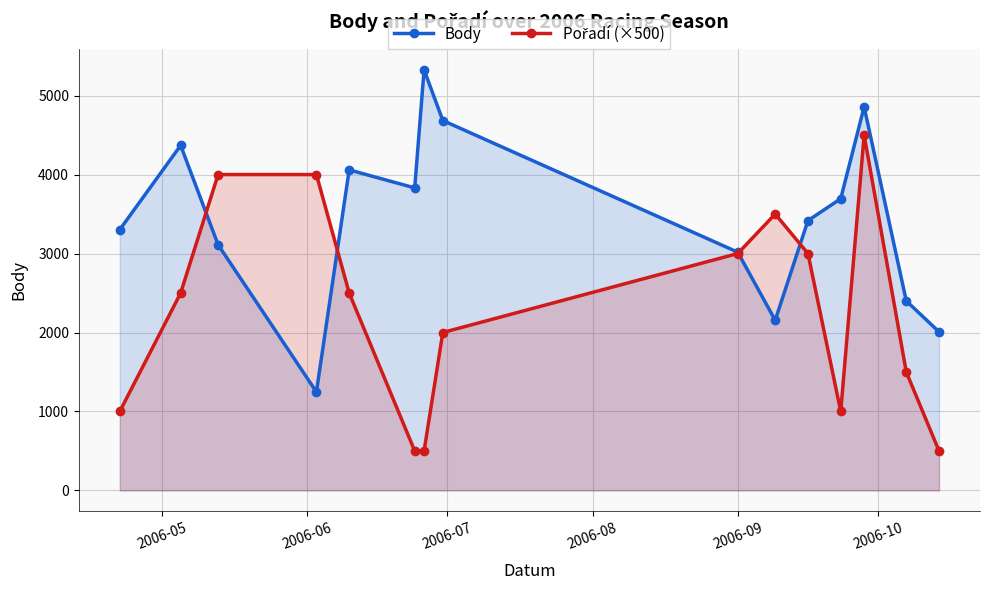

Does the chart have visible grid lines?

Yes